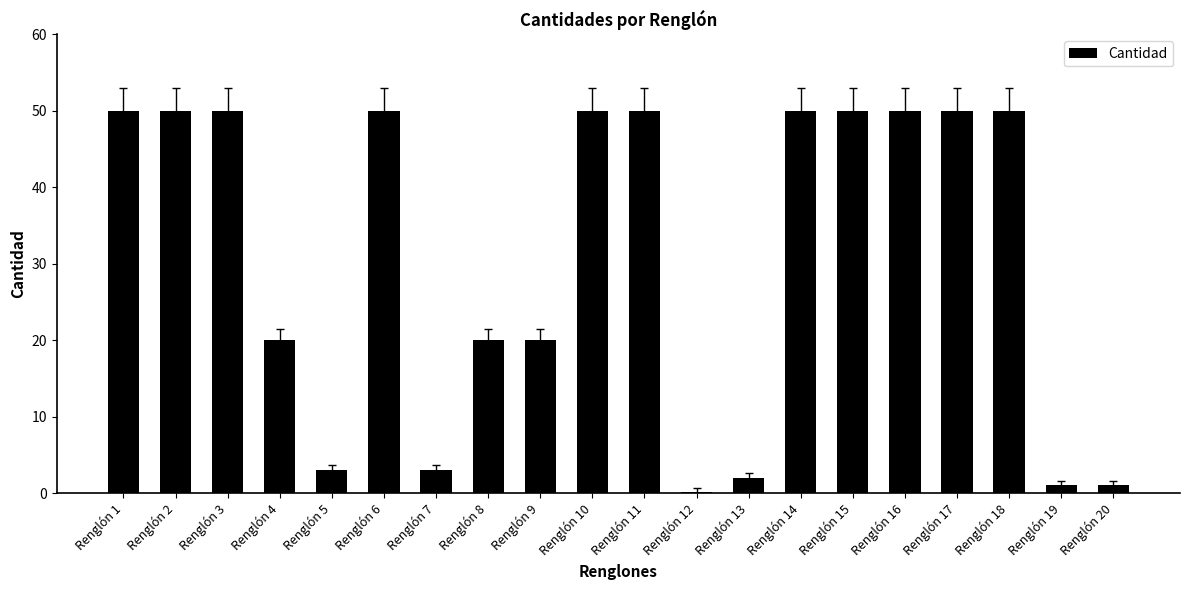

What is the average value?

31.0